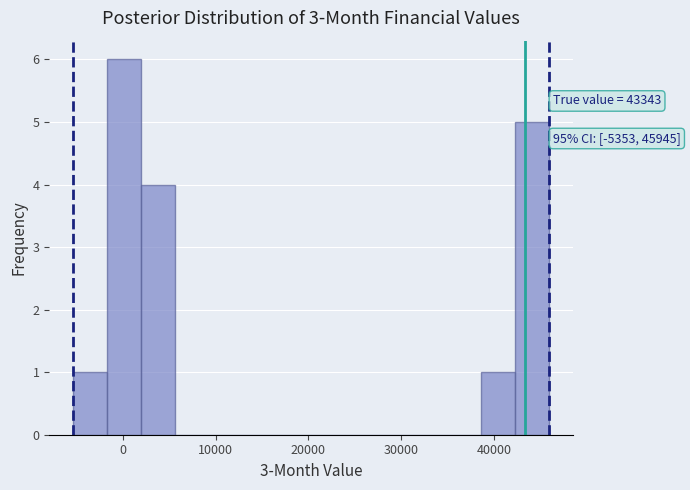

Around what value on the x-axis is the tallest bar? Give the approximate position of its centre, as read against the axis.

0